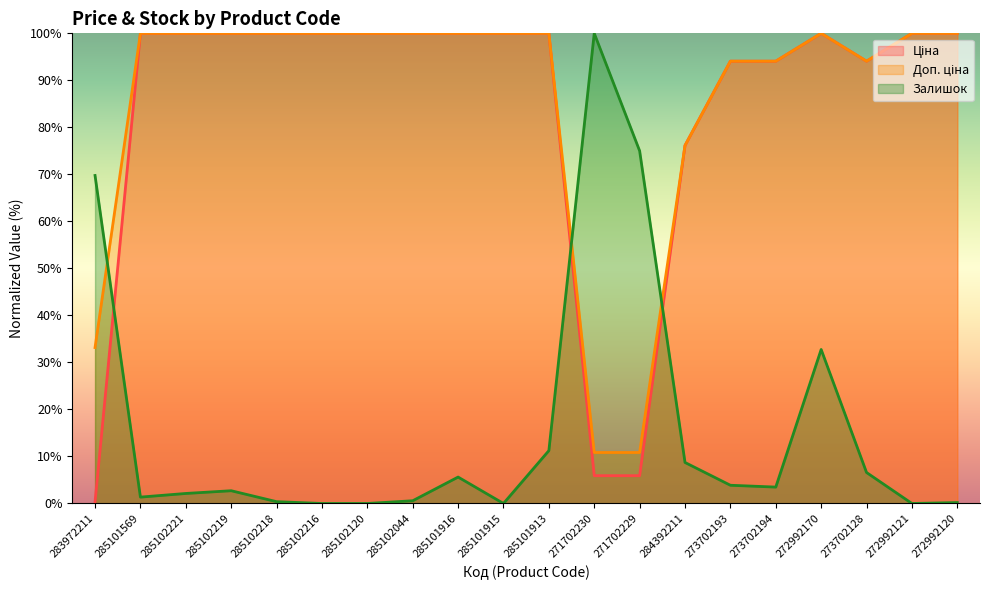

Is it true that Ціна equals 59.9 at 285101569?

False